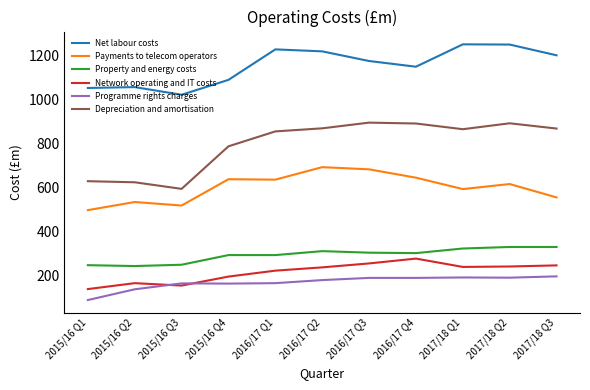

The value of Depreciation and amortisation at 2016/17 Q1 is 855. True or false?

True